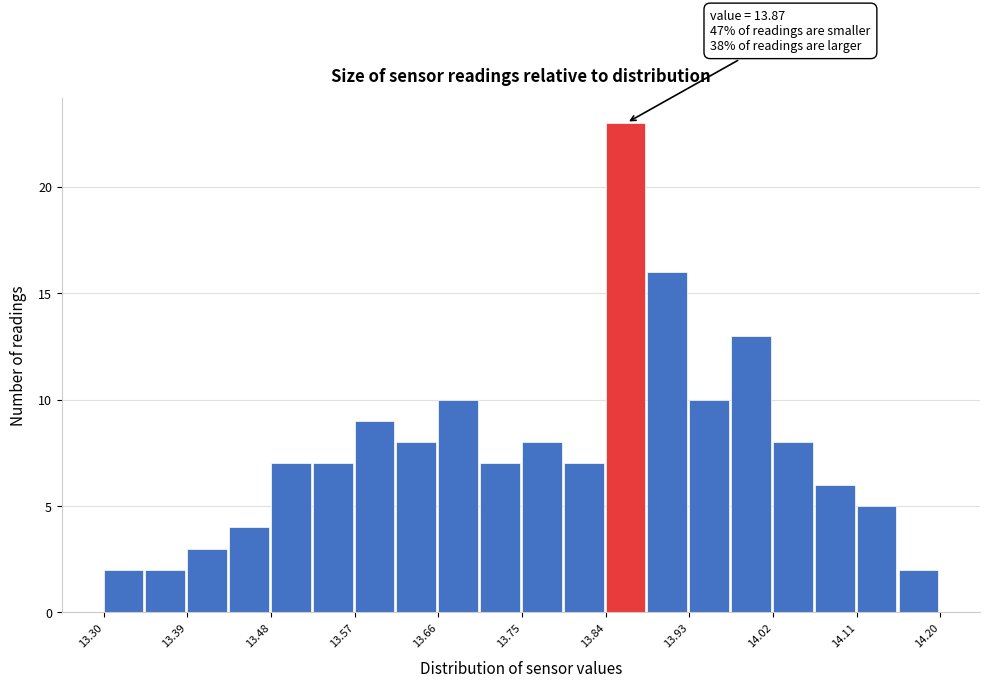

Over which range of the x-axis is the bar tallest?

13.840 to 13.885